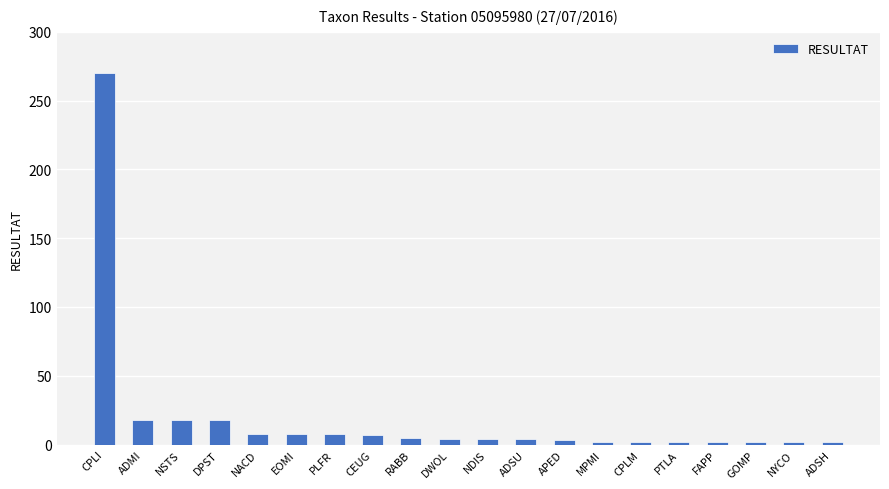

Approximately how many times larger is the value at DWOL compared to RABB?

0.8